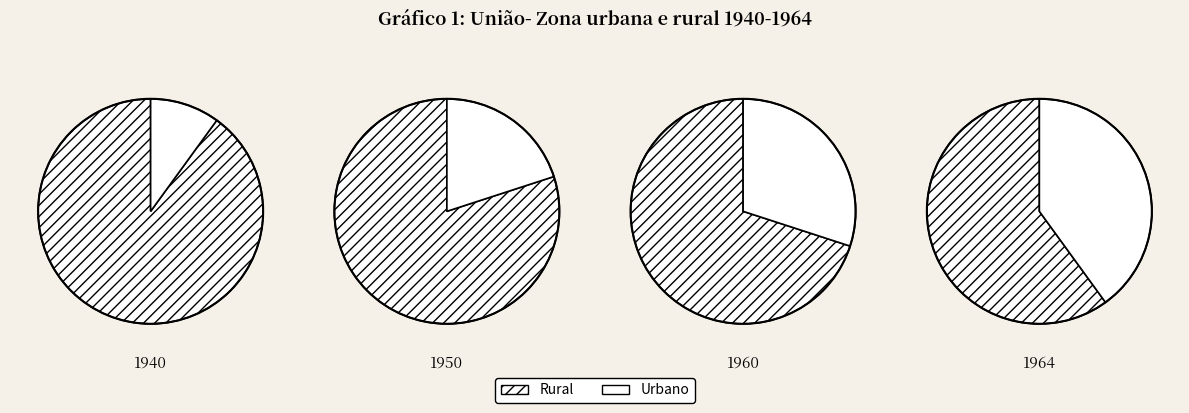

Is it true that 2 is 12% of the pie?

False